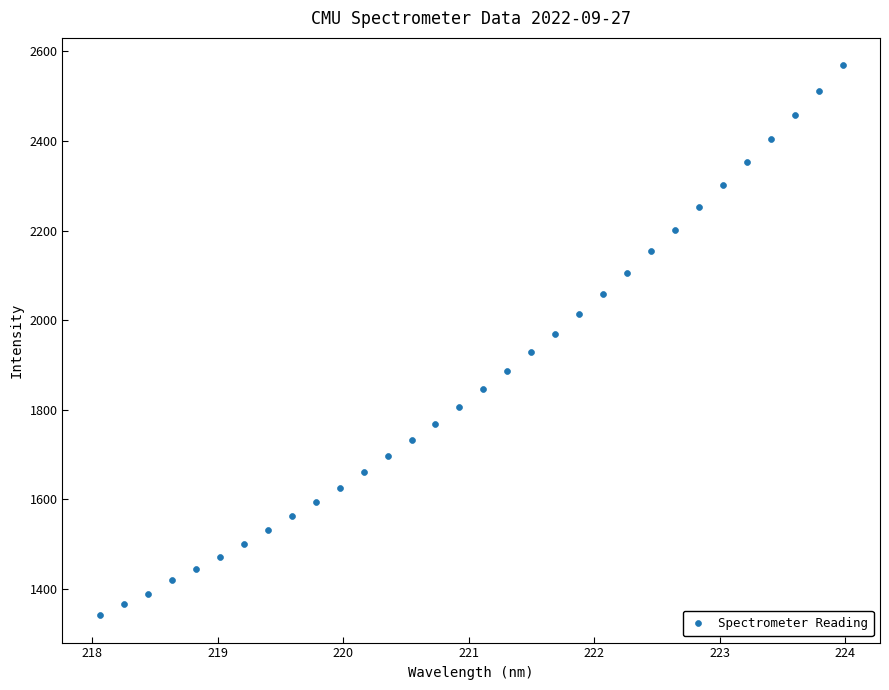

What is the range of X values (max minus min)?

5.9